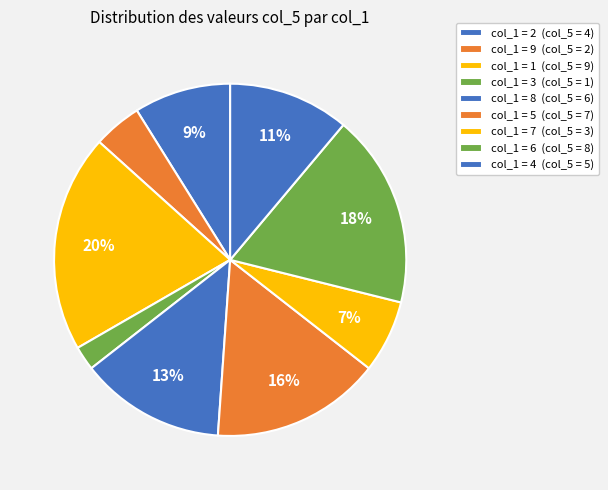

Is there a majority slice in this chart?

No